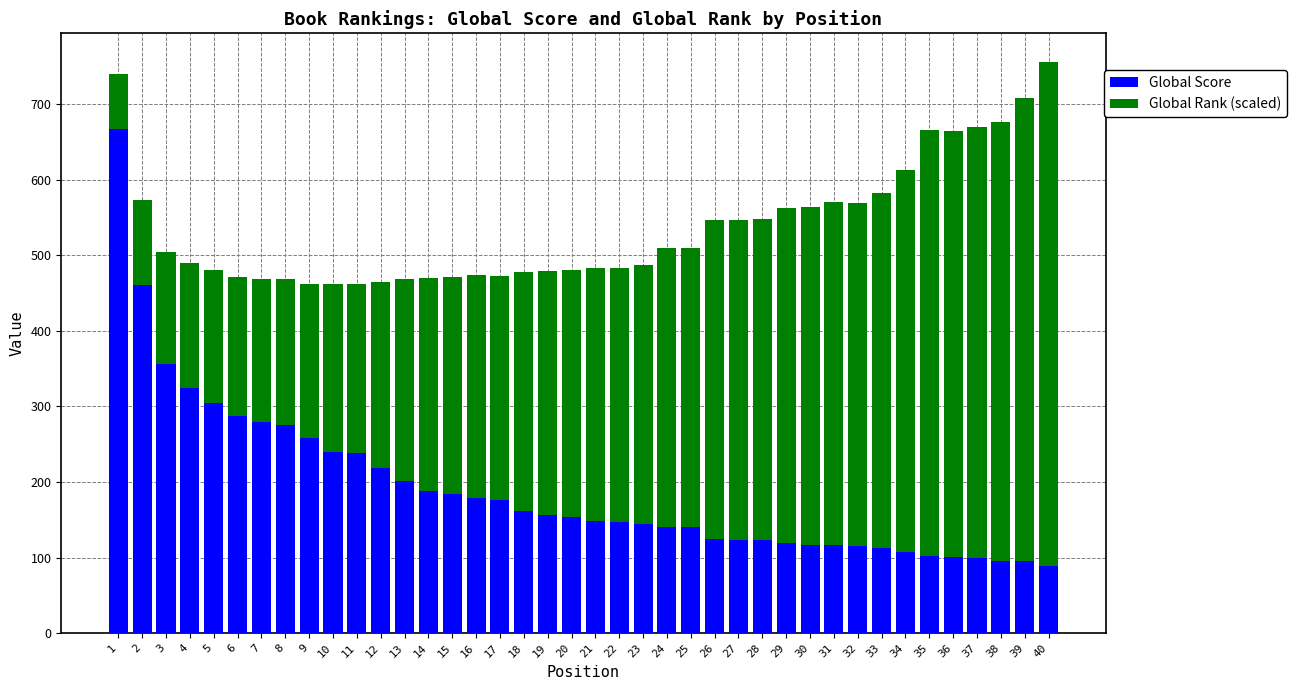

The Global Score series shows 141.0 at 25. True or false?

True